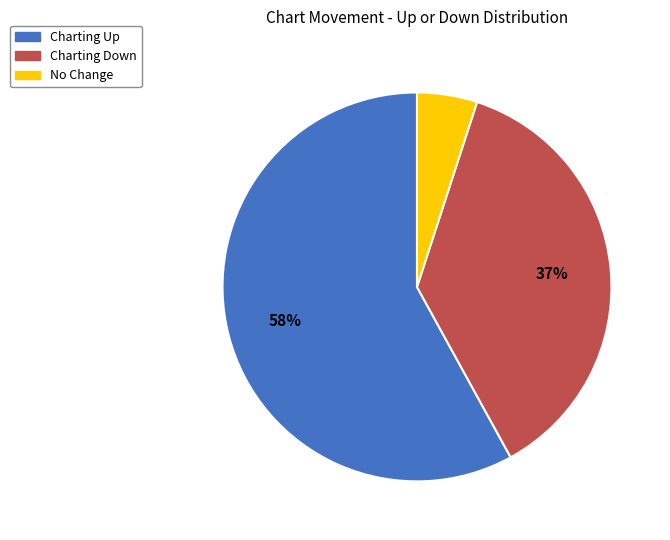

To the nearest percent, what is the average slice percentage?

33%